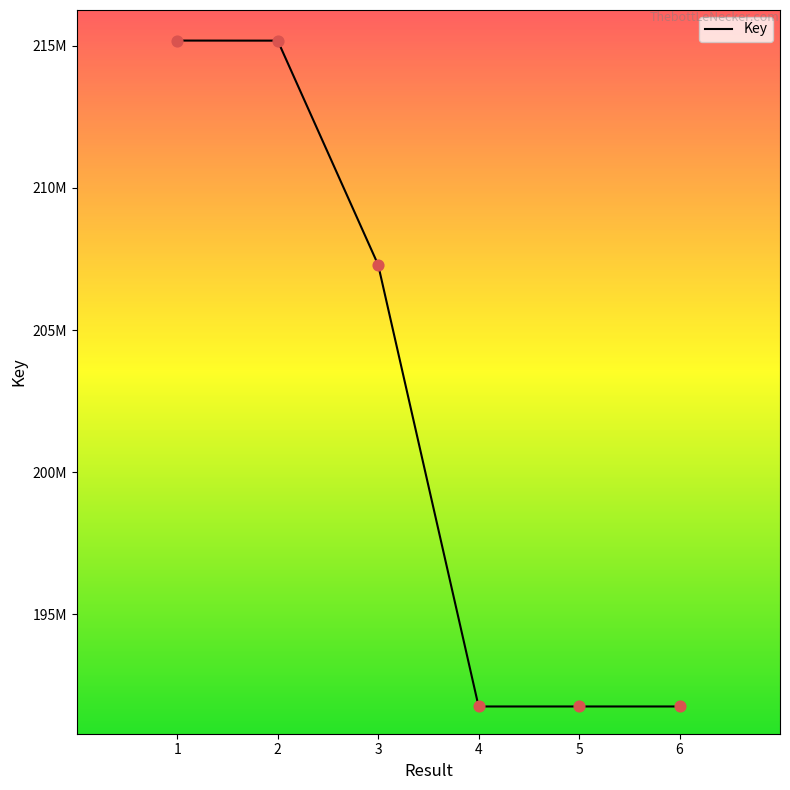

What is the change in value from 2 to 3?

-7890342